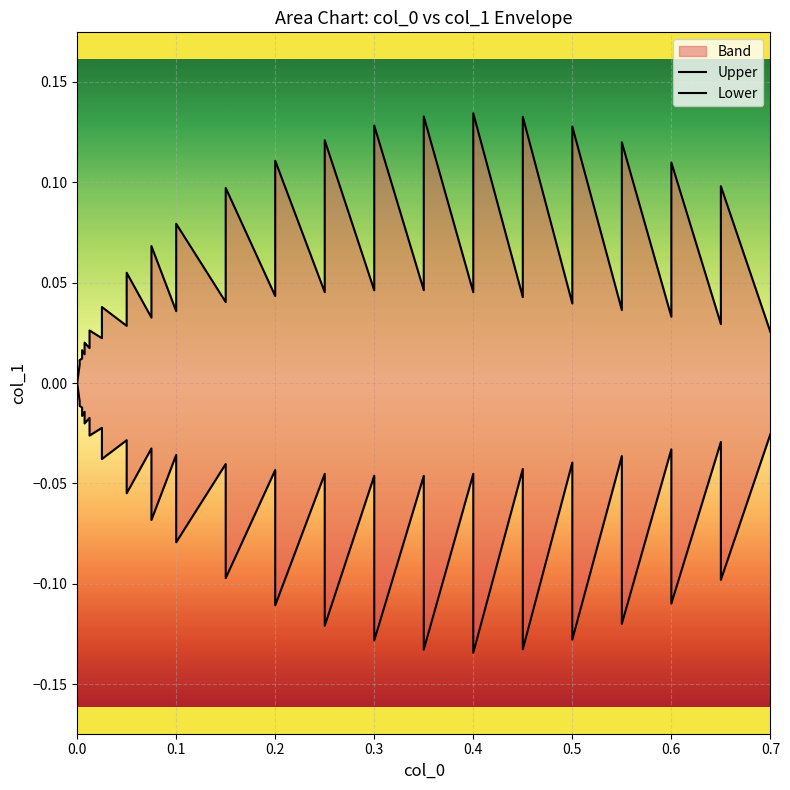

How many interior local peaks does the Lower series have?

17